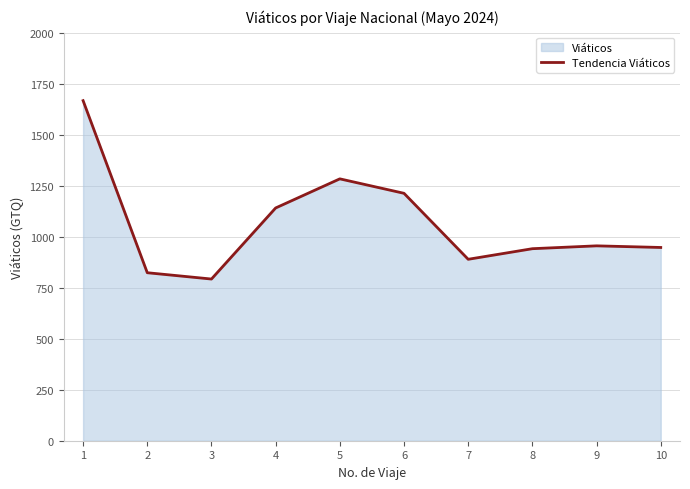

What is the sum of the values at 3 and 8?

1737